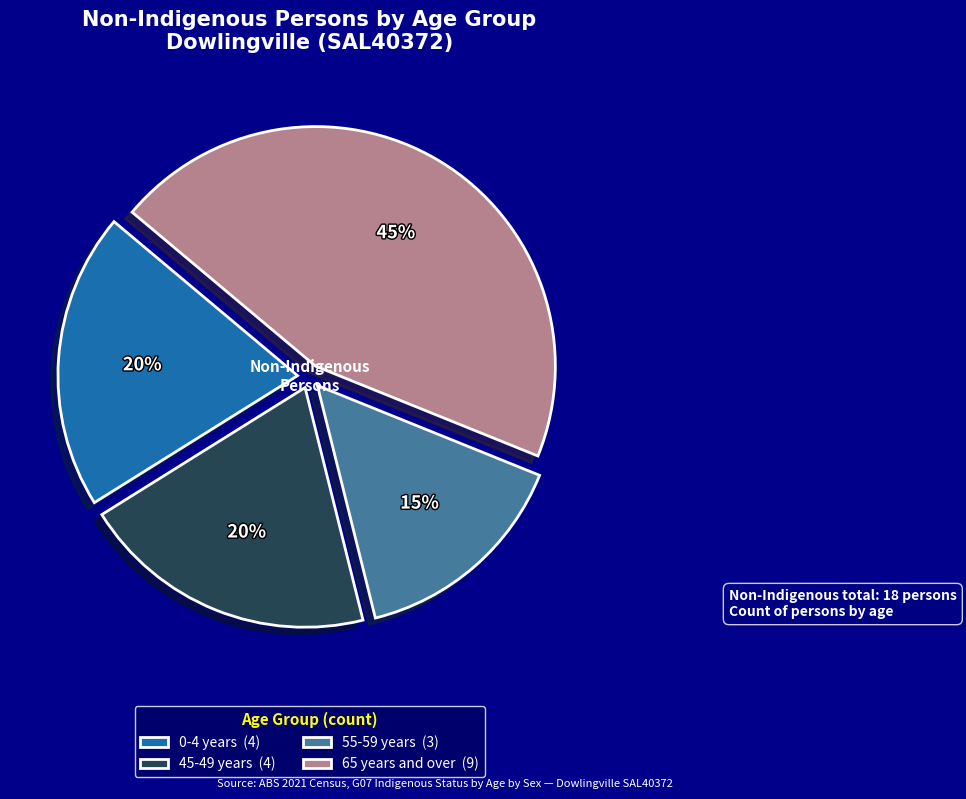

Approximately how many times larger is the value at 0-4 years (4) compared to 45-49 years (4)?

1.0